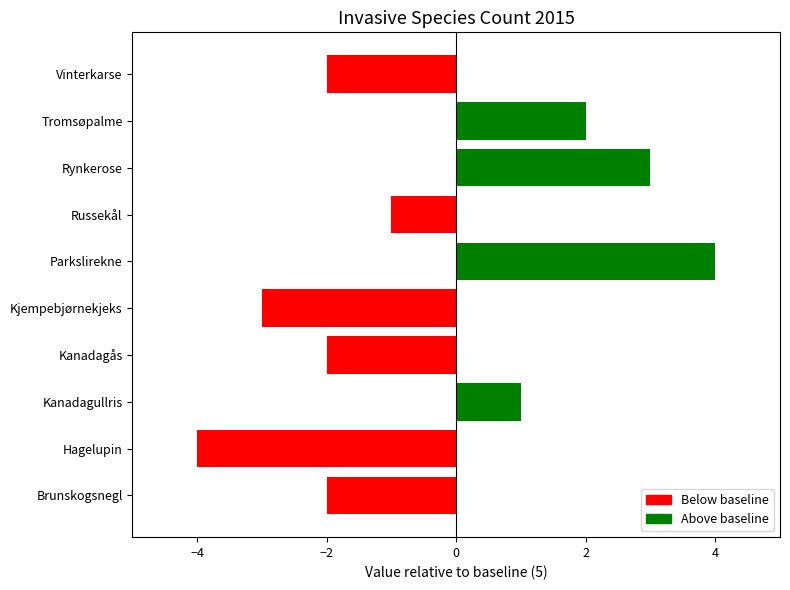

Count the values in the range -2 to 2.

6